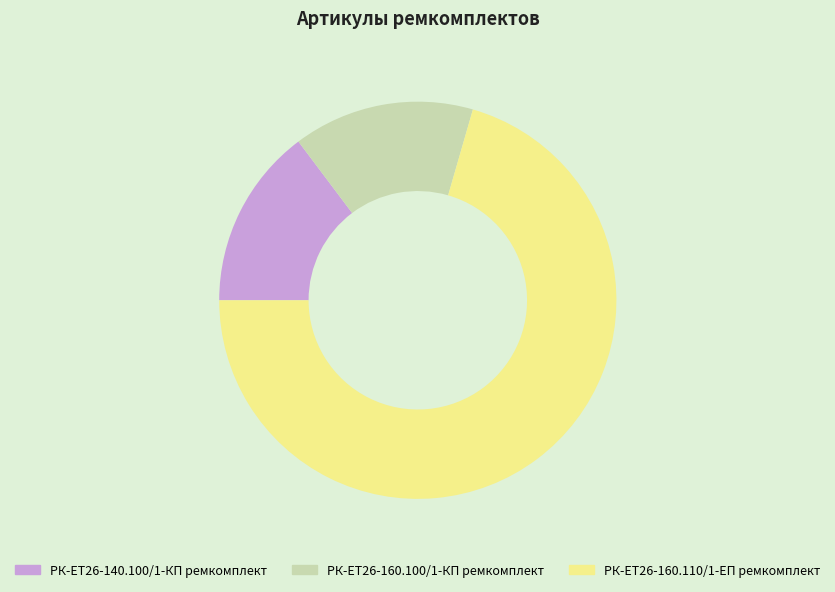

Is there any slice that represents more than half of the pie?

Yes